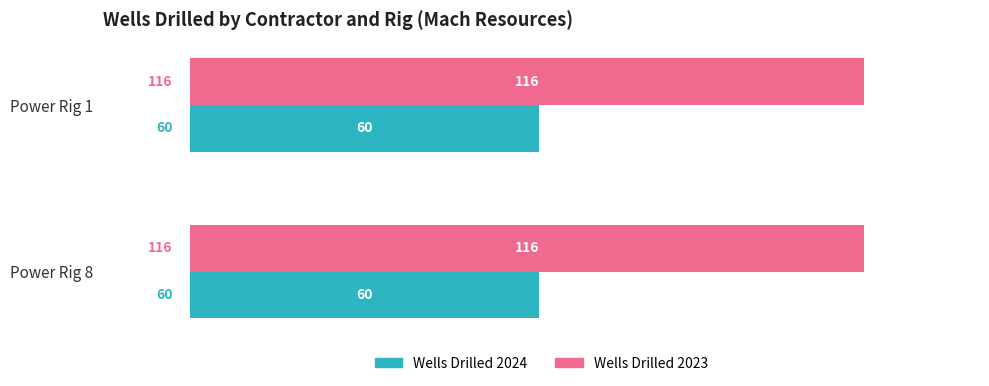

Rank the series by their average value, from lowest to highest.

Wells Drilled 2024, Wells Drilled 2023